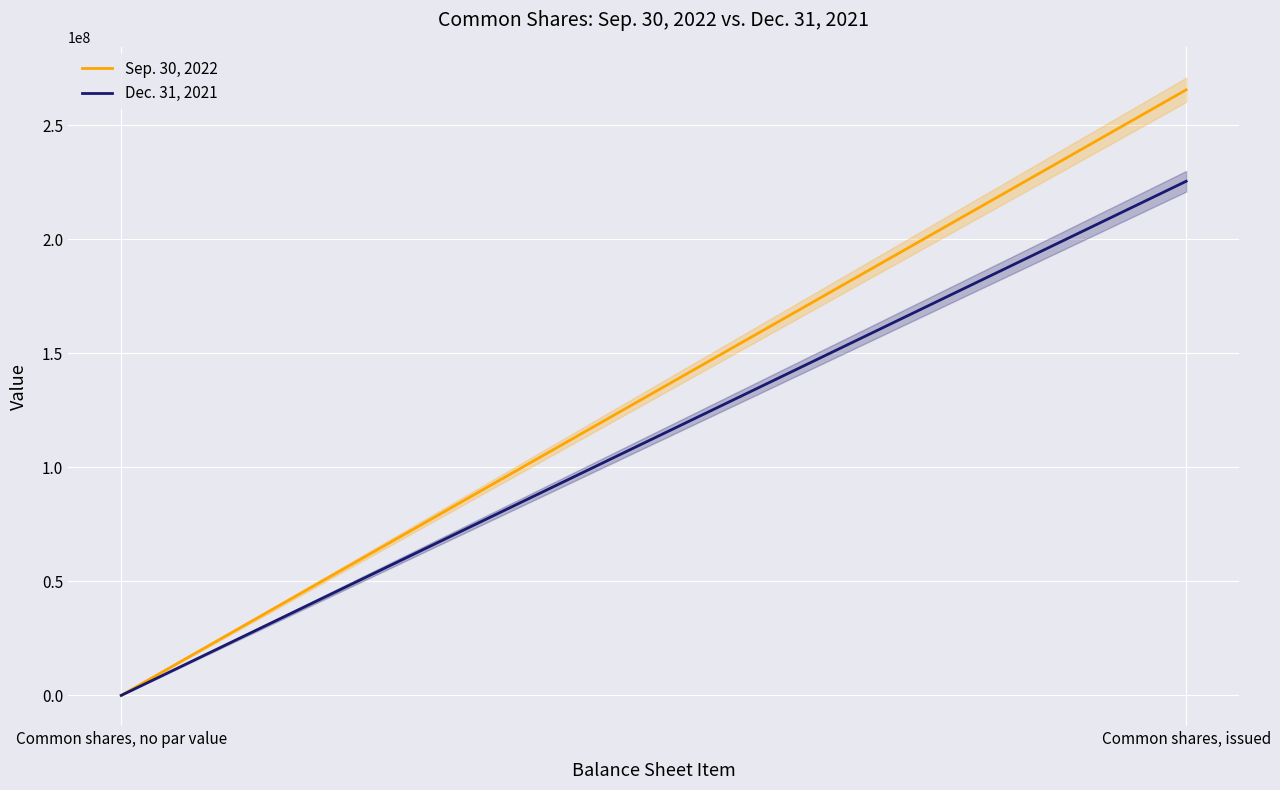

How many categories are shown in the chart?

2